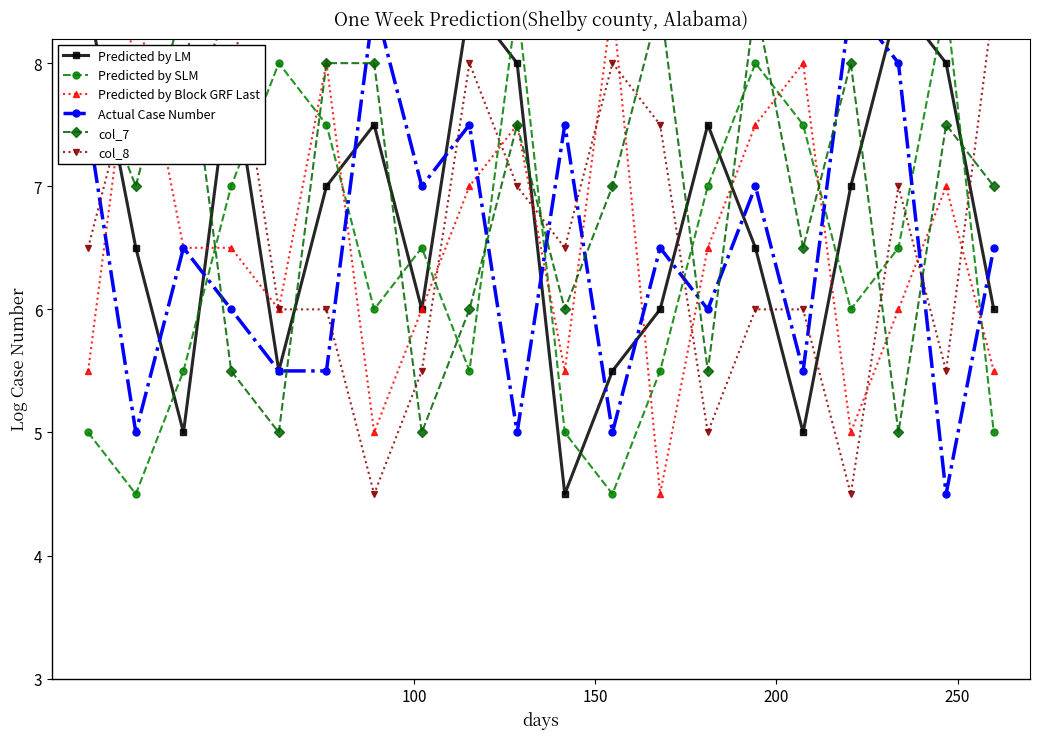

Which series ends up on top after the final intersection of Actual Case Number and Predicted by LM?

Actual Case Number